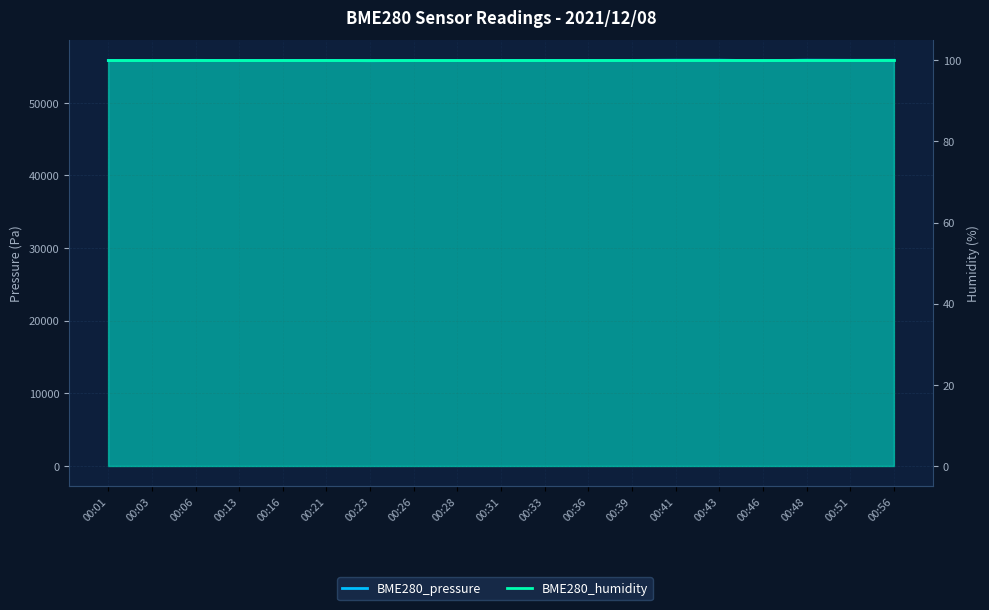

Read the value at 00:21.

55831.6